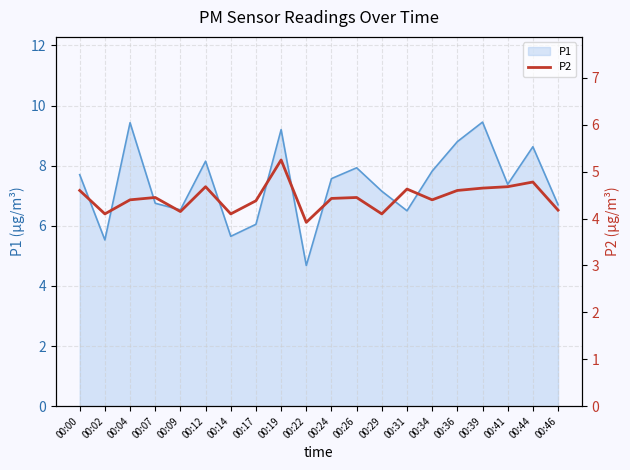

Where does the P1 series first go above 7?

00:00